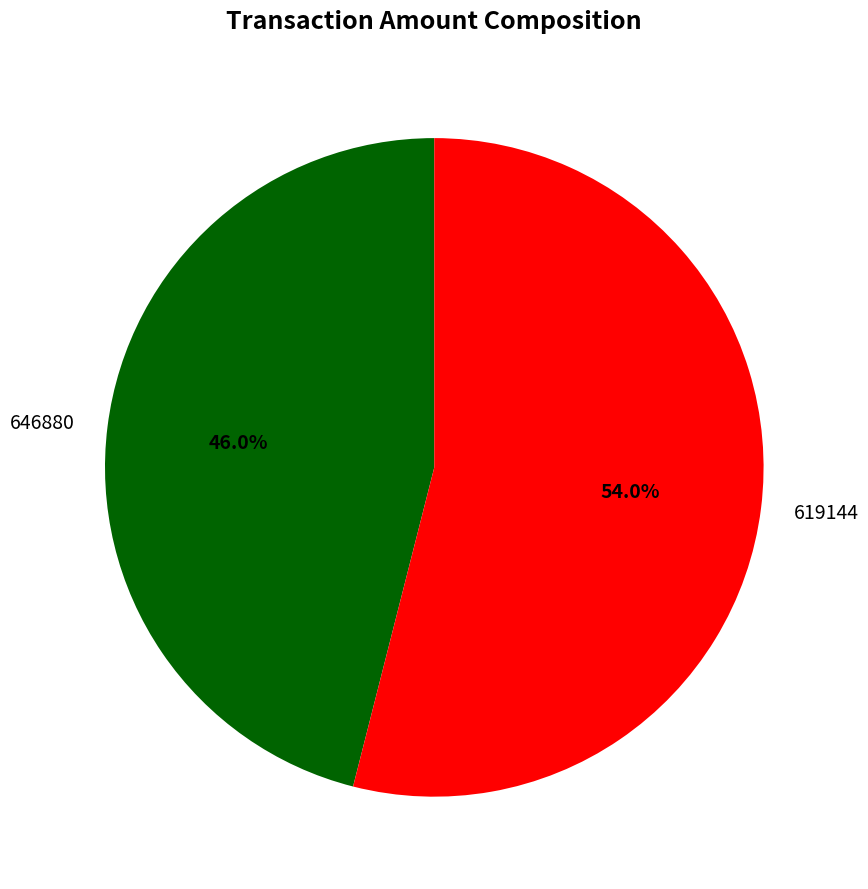

What percentage is the 619144 slice, to the nearest percent?

54%